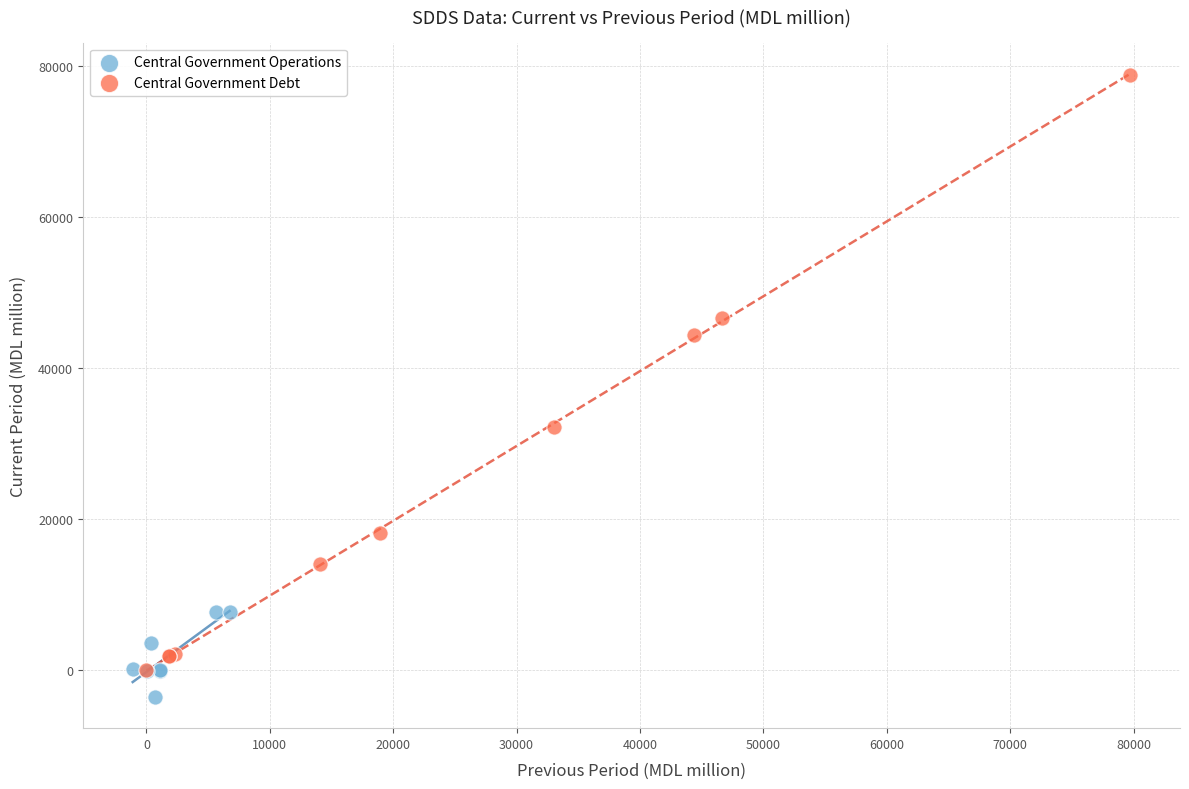

Which series contains the highest Y value?

Central Government Debt